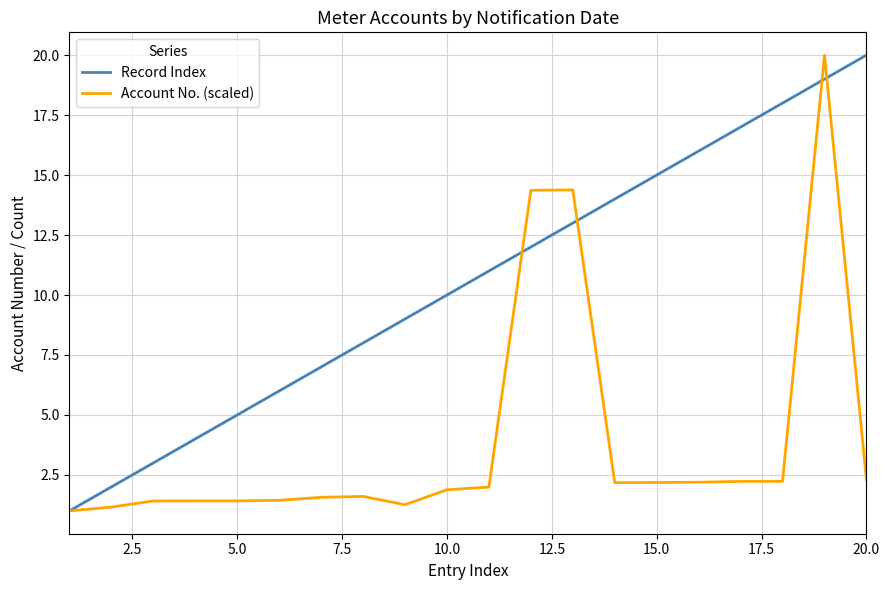

Which series has the largest total across all categories?

Record Index